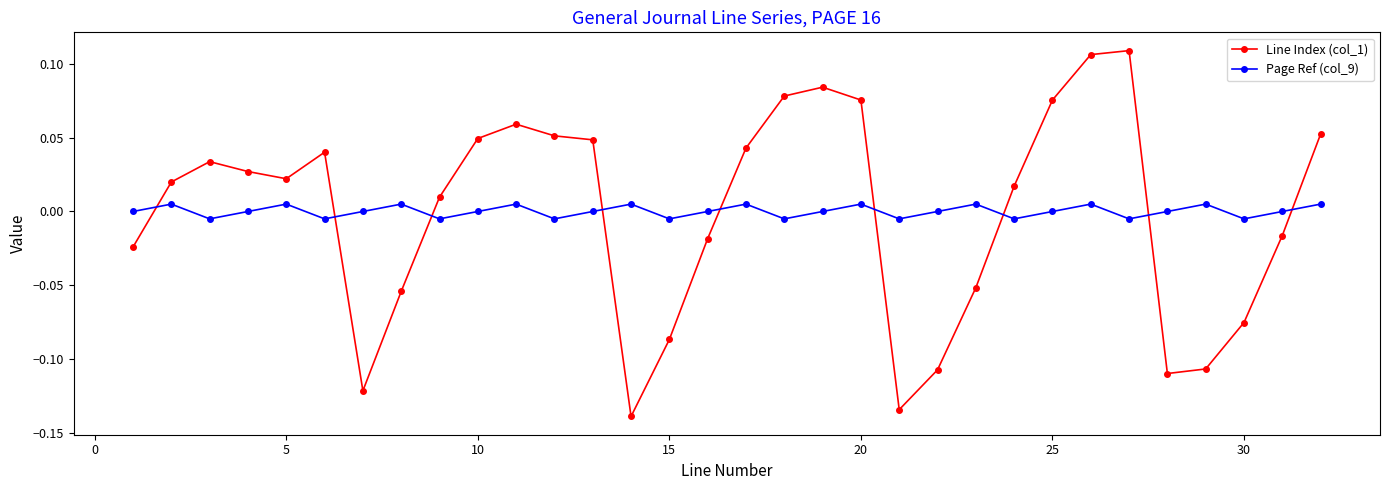

Which series has the widest spread of values?

Line Index (col_1)